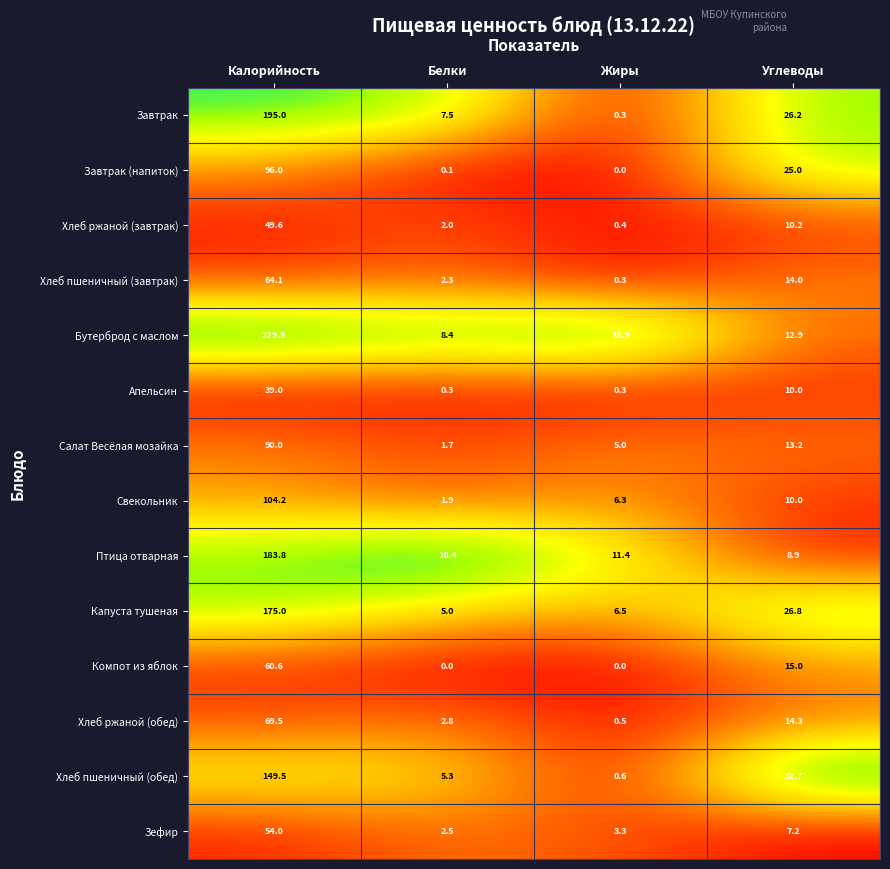

What is the difference between the maximum and minimum values in the Салат Весёлая мозайка series?

88.3